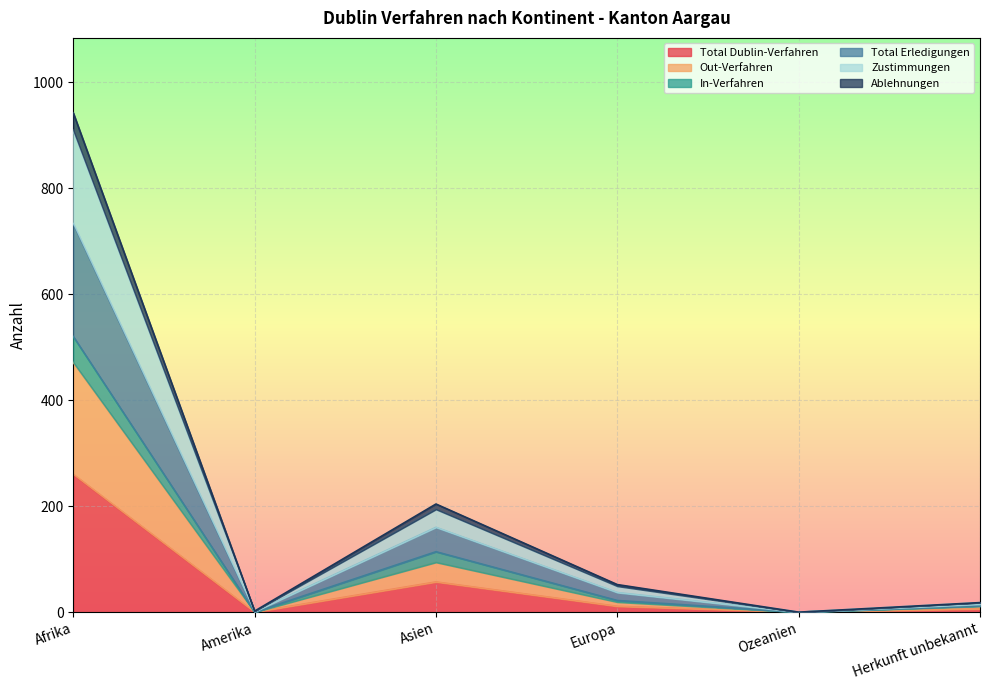

The value of Total Dublin-Verfahren at Amerika is 0. True or false?

True